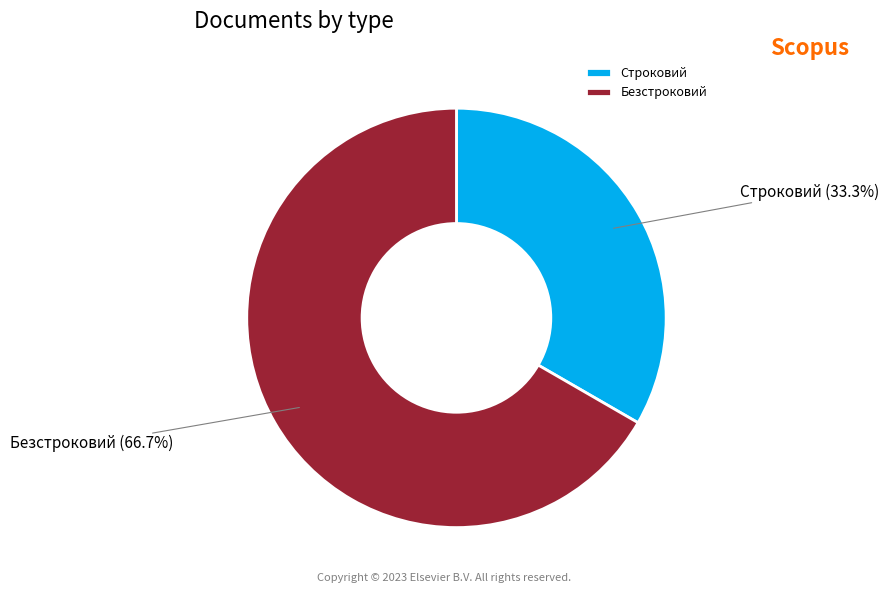

Which category accounts for the majority?

Безстроковий